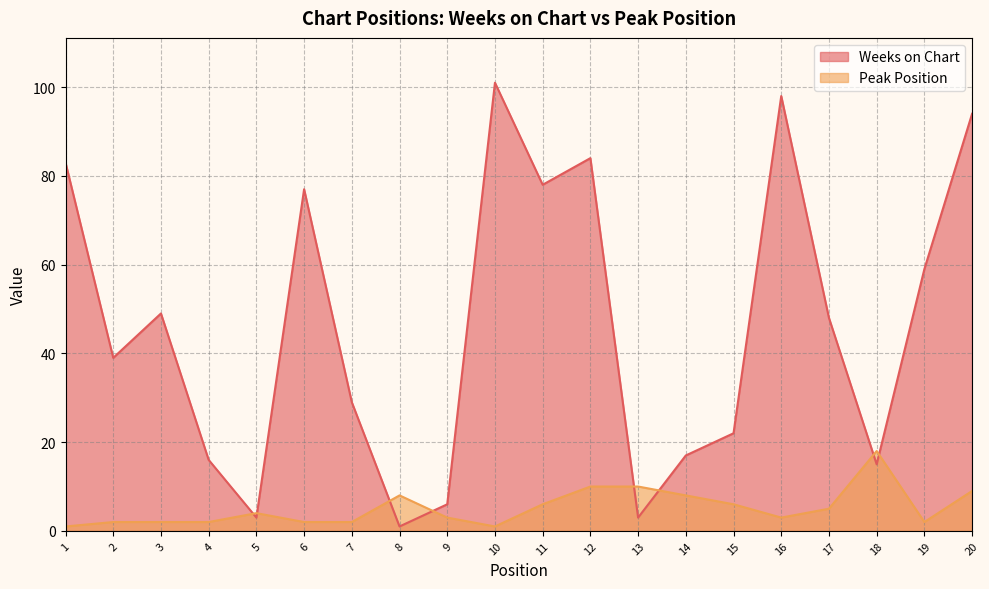

Is the value of Peak Position at 9 greater than the value of Weeks on Chart at 20?

No